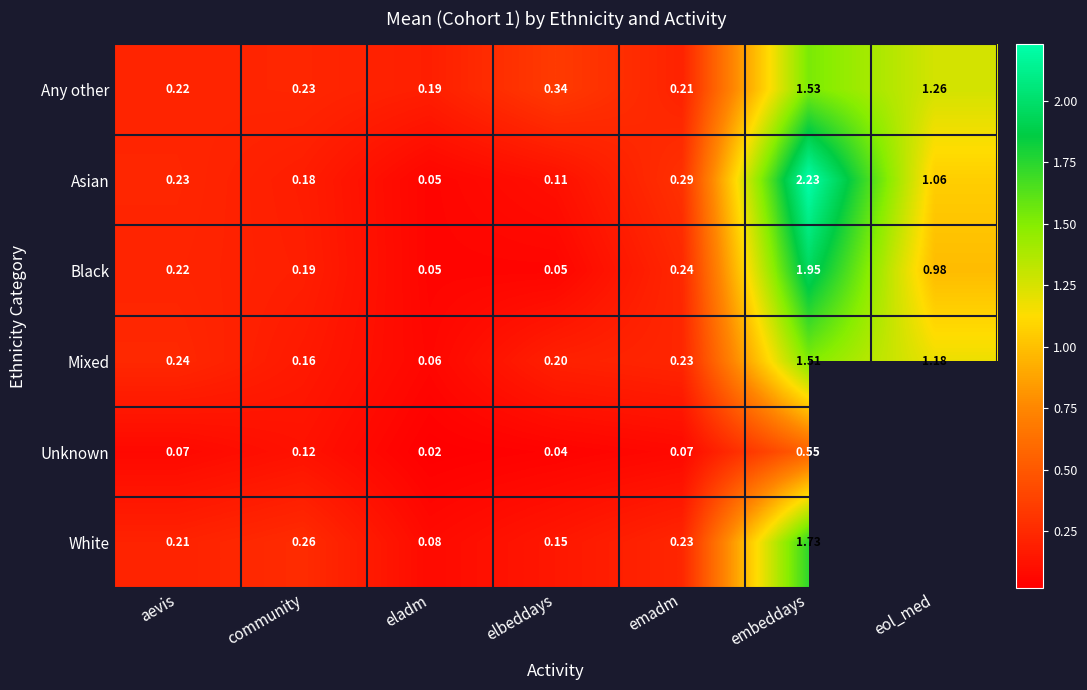

Which category has the highest value in the Mixed series?

embeddays